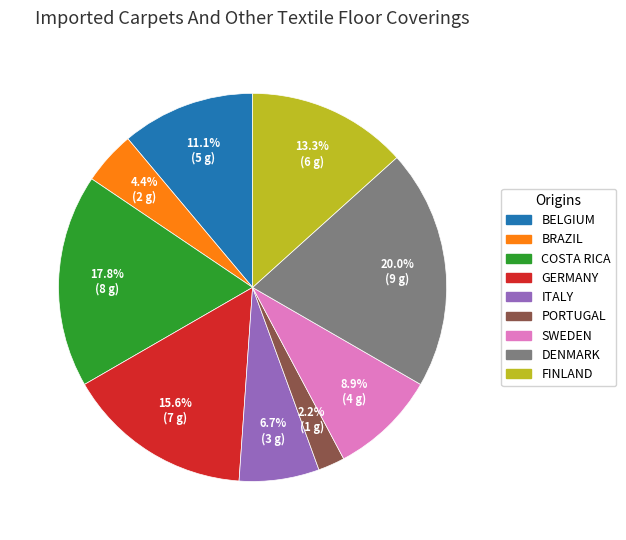

Does any single category account for the majority?

No